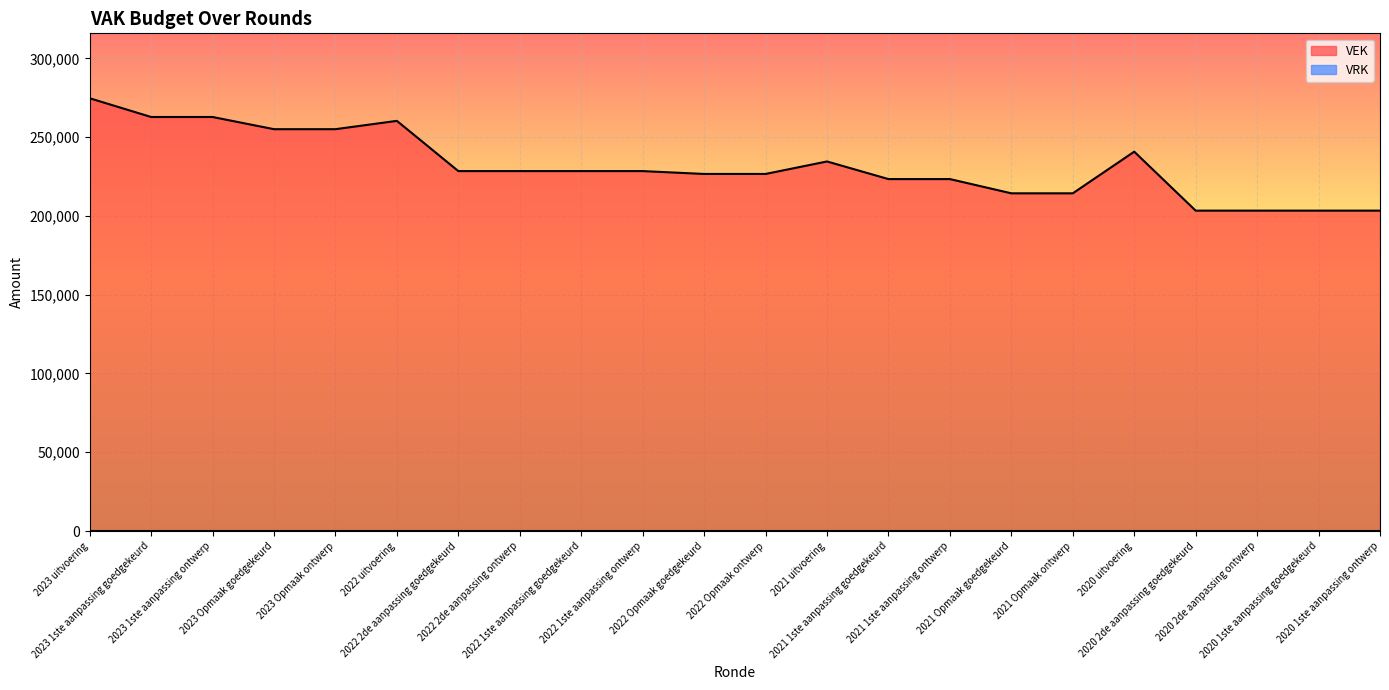

What is the change in value from 2023 1ste aanpassing goedgekeurd to 2021 1ste aanpassing ontwerp?

-39404